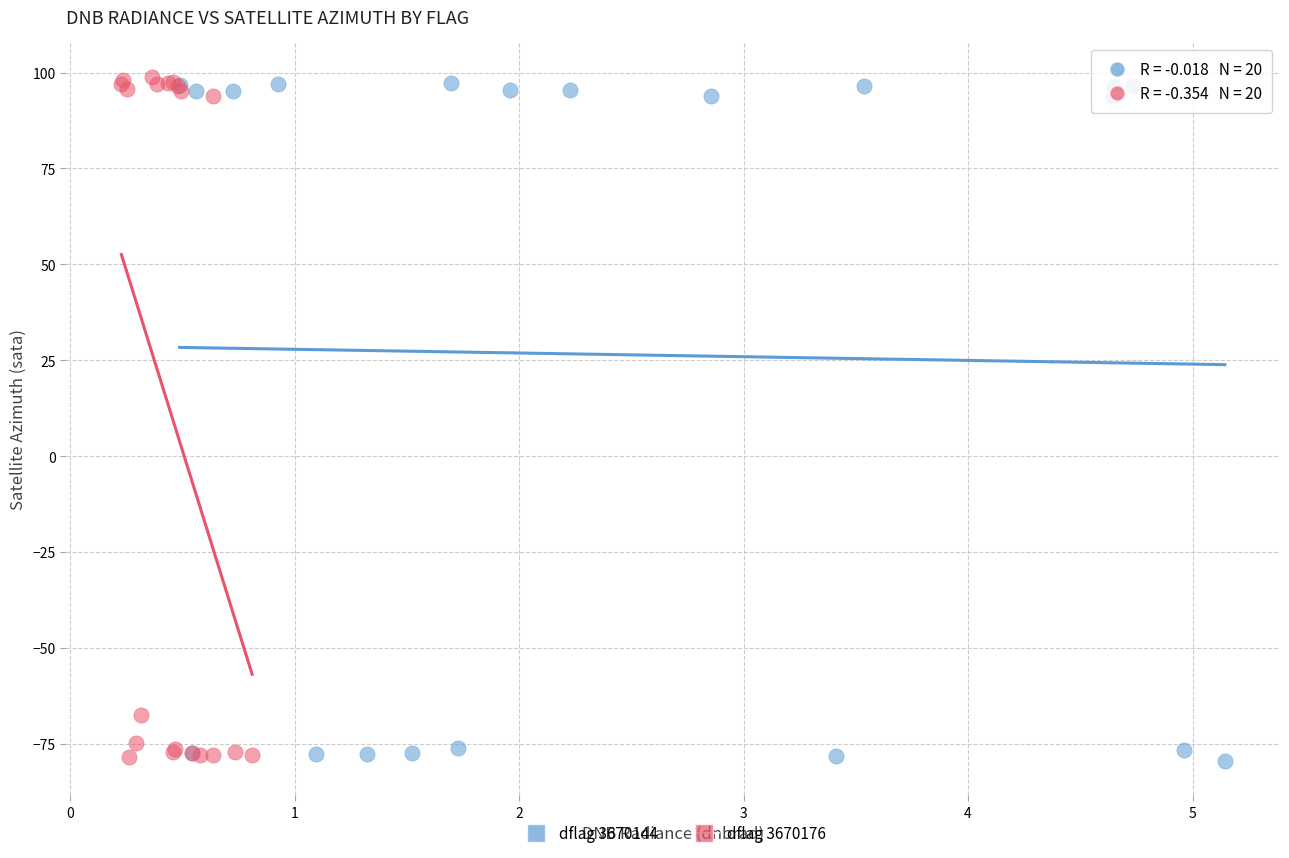

Which series contains the highest Y value?

dflag 3670176